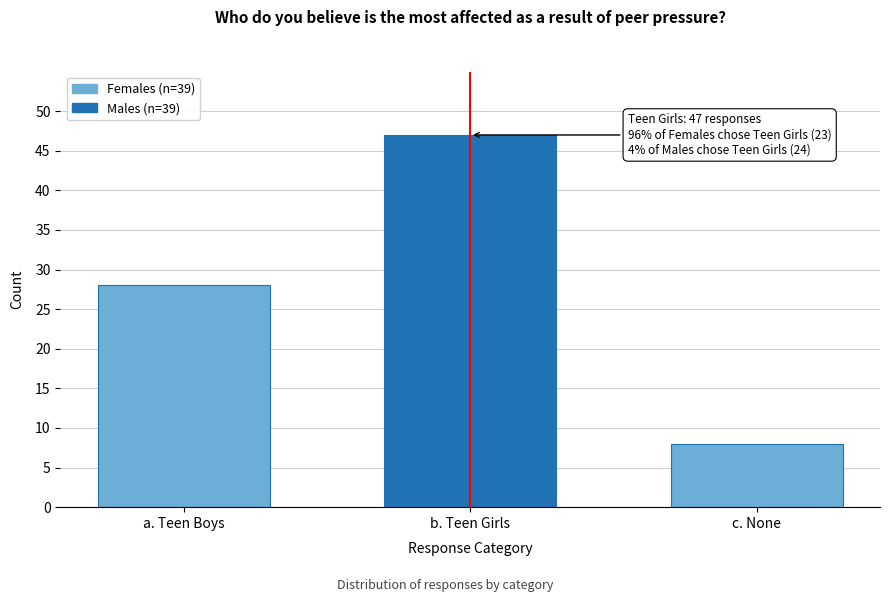

Reading left to right, what are all the values shown in this chart?

28	47	8